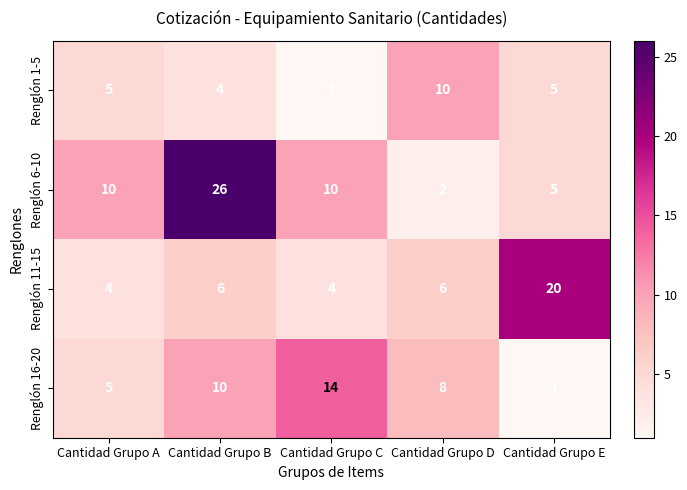

Reading left to right, what are all the values shown in this chart?

Renglón 1-5: 5	4	1	10	5
Renglón 6-10: 10	26	10	2	5
Renglón 11-15: 4	6	4	6	20
Renglón 16-20: 5	10	14	8	1